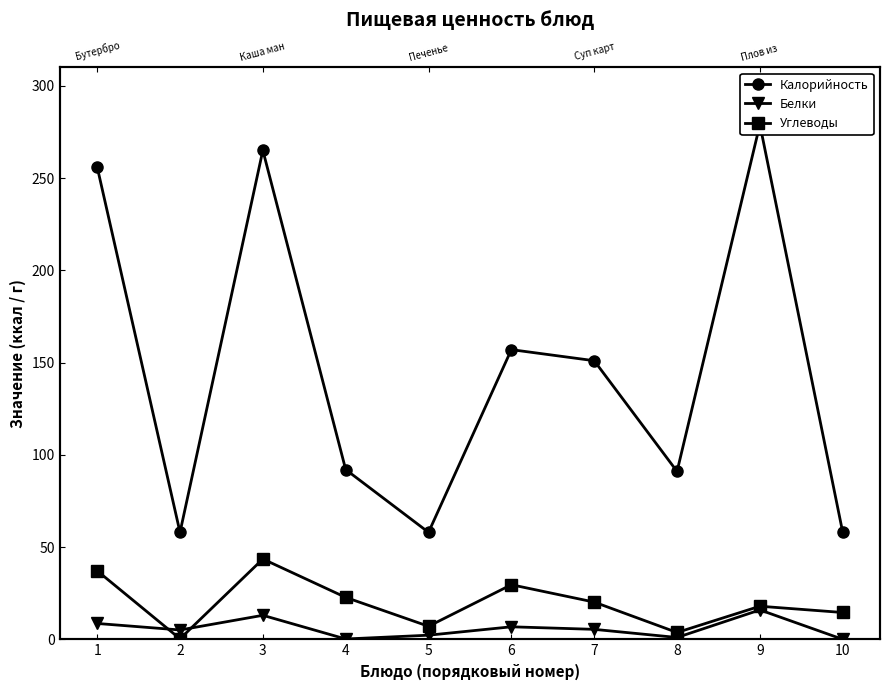

What is the spread (max minus min) of values at 4?

91.8